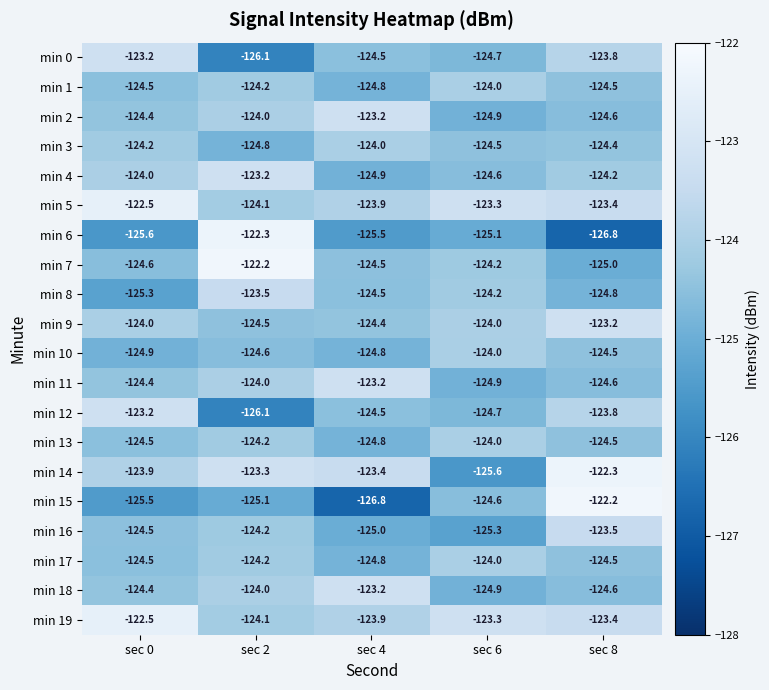

What is the smallest value displayed?

-126.8